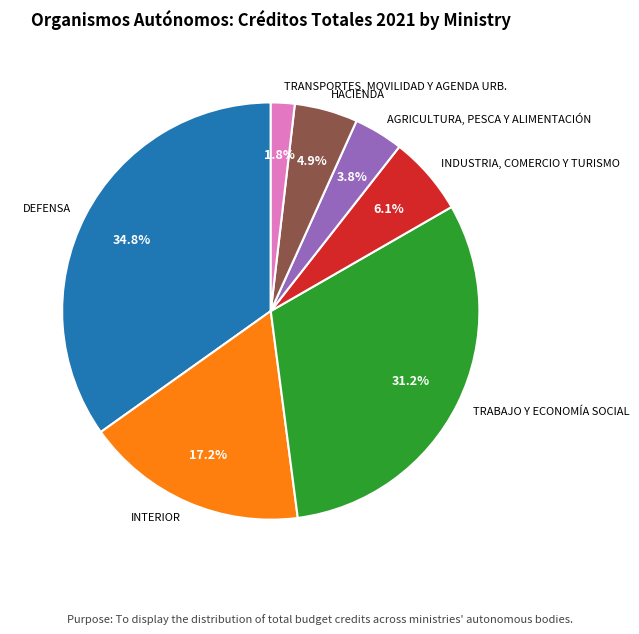

What percentage do TRABAJO Y ECONOMÍA SOCIAL and TRANSPORTES, MOVILIDAD Y AGENDA URB. together represent?

33.1%